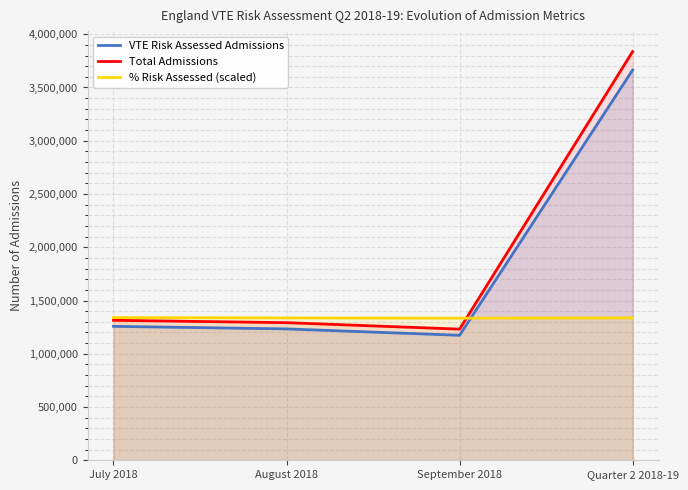

True or false: VTE Risk Assessed Admissions and Total Admissions cross at least once.

False